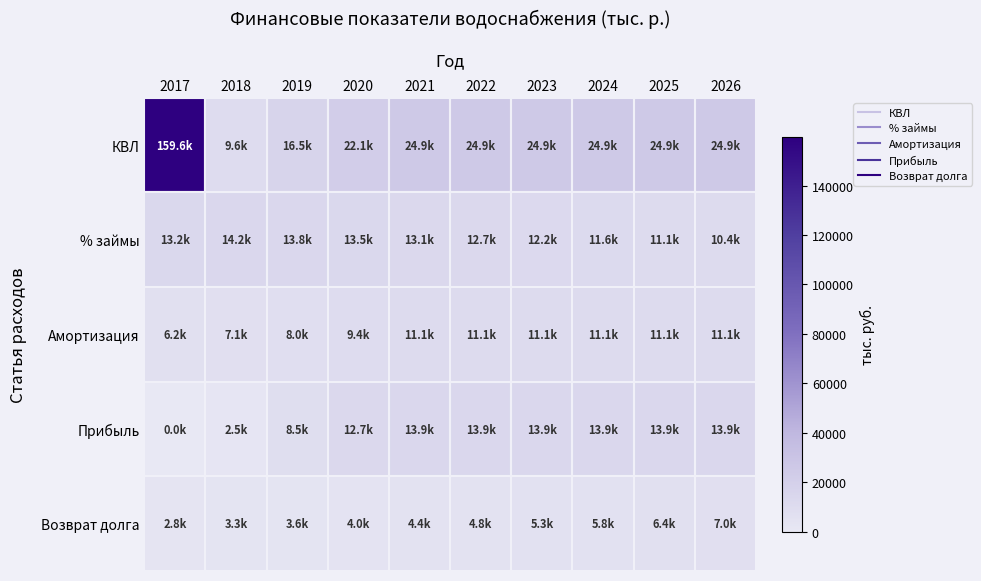

Reading right to left, extract all data points from this chart.

КВЛ: 2026=24942.3	2025=24942.3	2024=24942.3	2023=24942.3	2022=24942.3	2021=24942.3	2020=22080.6	2019=16516.1	2018=9553.1	2017=159614.2
% займы: 2026=10436.7	2025=11071.1	2024=11648.2	2023=12173.2	2022=12650.8	2021=13085.3	2020=13480.6	2019=13840.2	2018=14167.3	2017=13248.8
Амортизация: 2026=11086.3	2025=11086.3	2024=11086.3	2023=11086.3	2022=11086.3	2021=11086.3	2020=9429.6	2019=8048.9	2018=7062.7	2017=6240.9
Прибыль: 2026=13855.9	2025=13855.9	2024=13855.9	2023=13855.9	2022=13855.9	2021=13855.9	2020=12651.0	2019=8467.2	2018=2490.4	2017=0.0
Возврат долга: 2026=7026.5	2025=6392.1	2024=5815.0	2023=5290.0	2022=4812.4	2021=4377.9	2020=3982.6	2019=3623.0	2018=3295.9	2017=2759.2